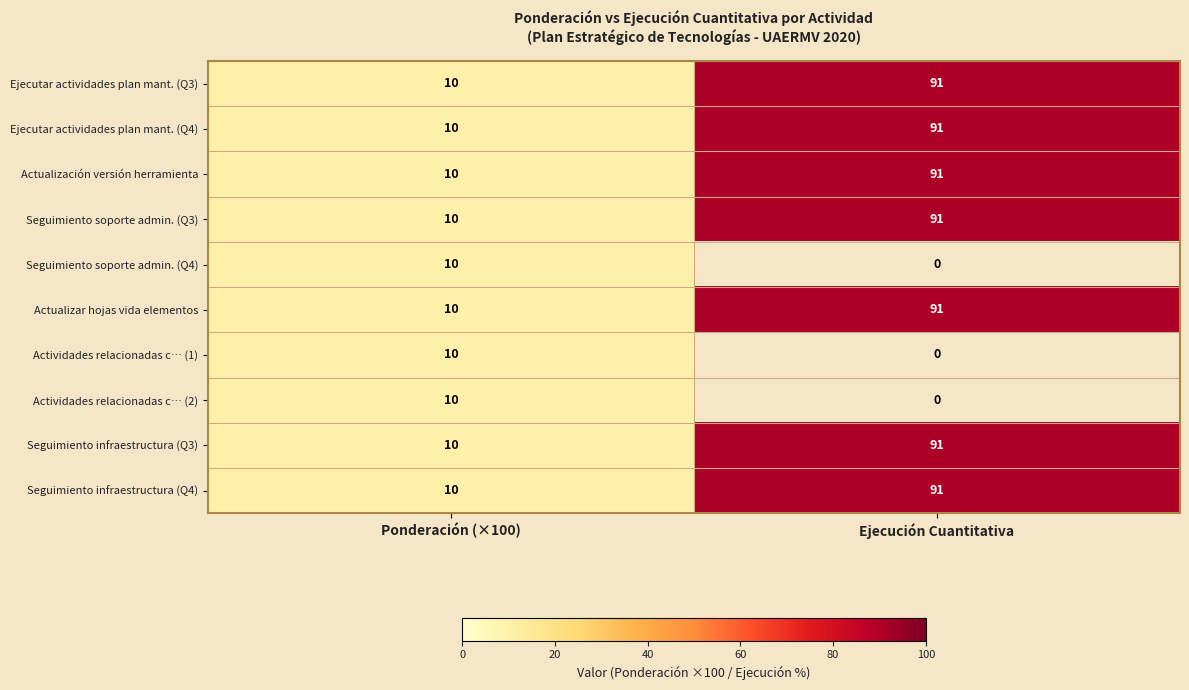

What is the total value across all series at Ponderación (×100)?

100